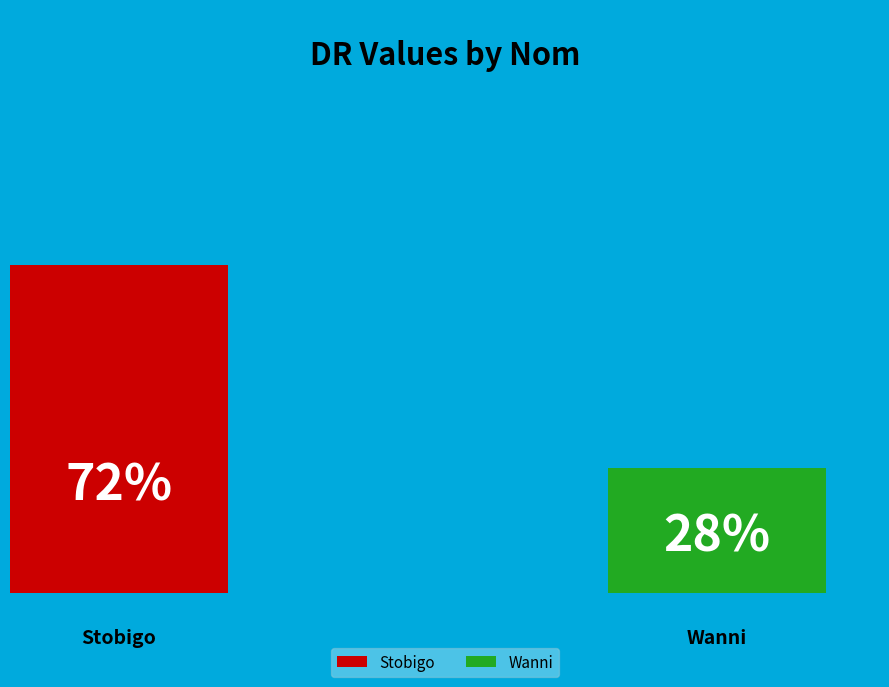

How many slices are in this pie chart?

2